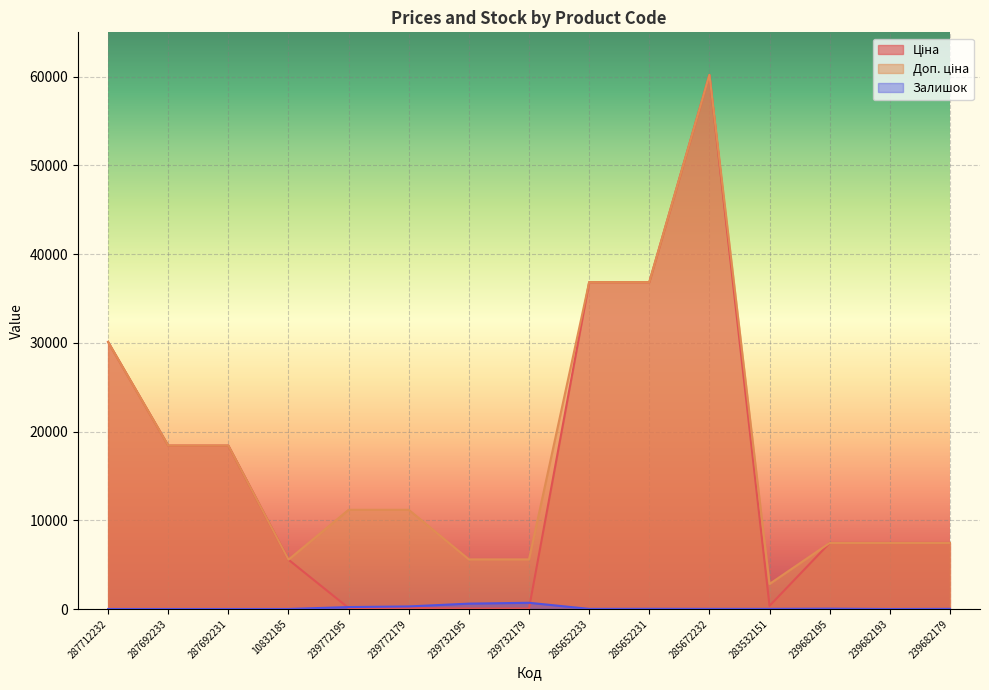

How many data points does each series have?

15